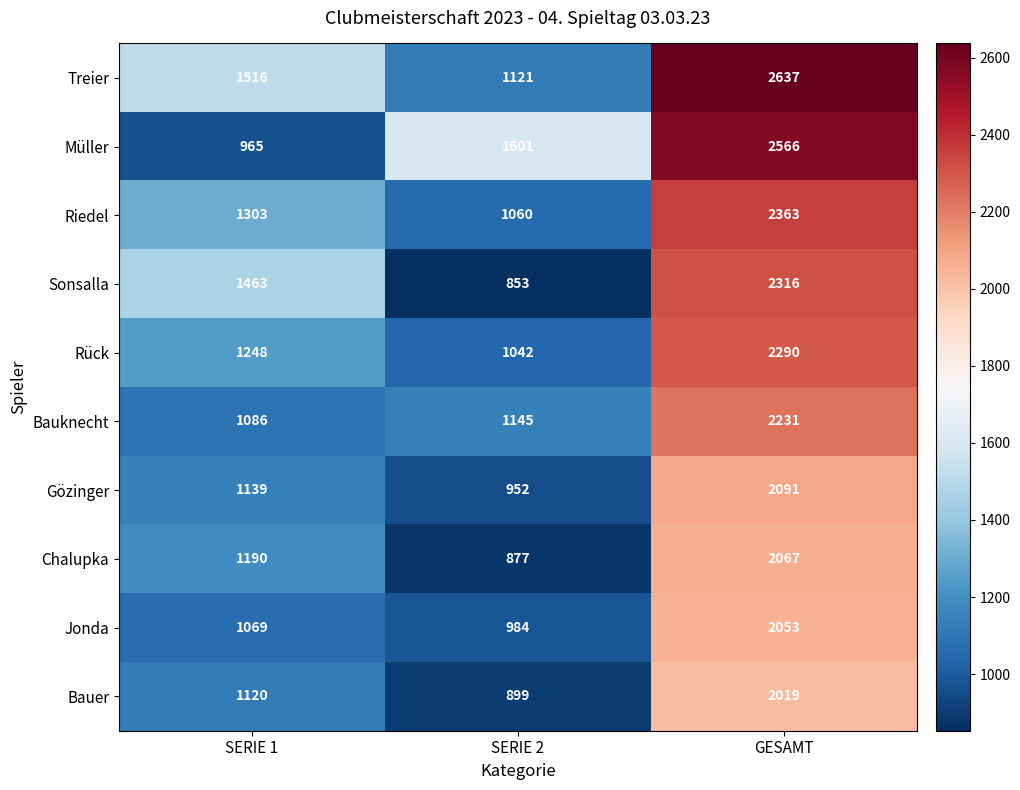

Which series has the largest range (max minus min)?

Müller